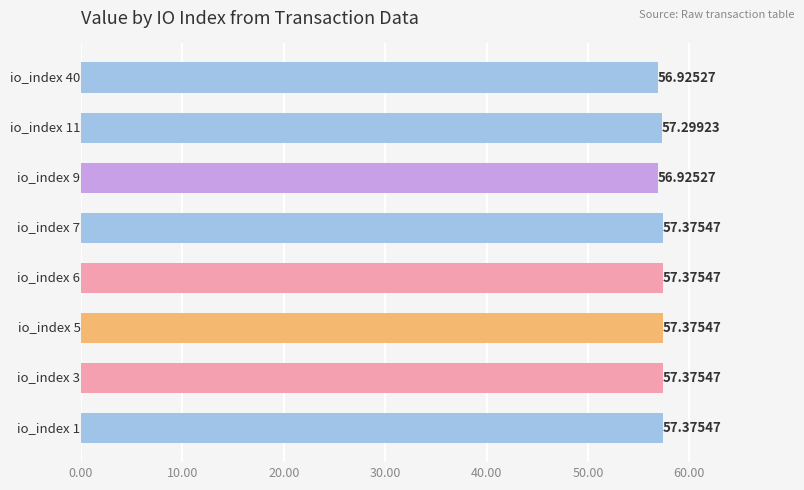

What is the maximum value shown in the chart?

57.4